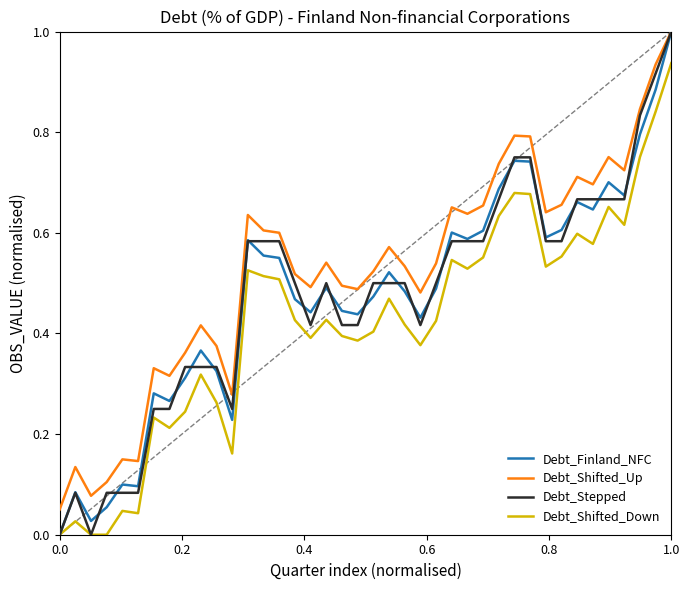

What is the difference between the maximum and minimum values in the Debt_Stepped series?

1.0